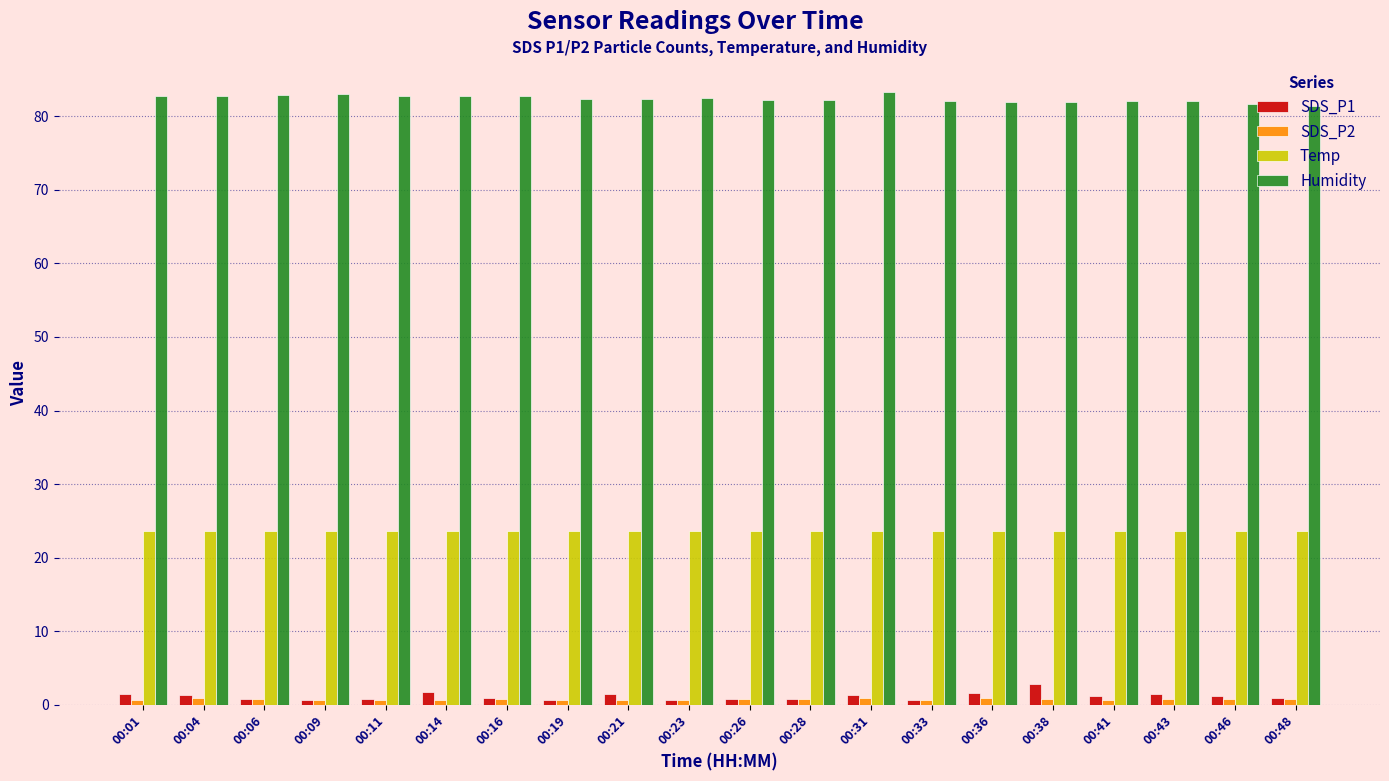

What is the value of the Temp bar at the 16th from the left?

23.6